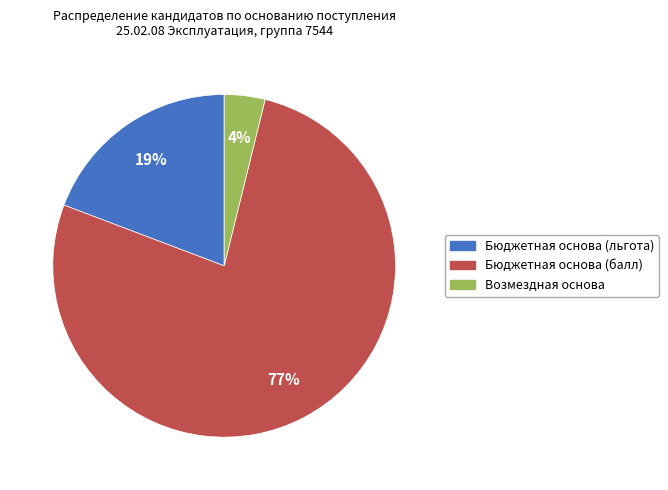

True or false: Возмездная основа accounts for 4% of the total.

True